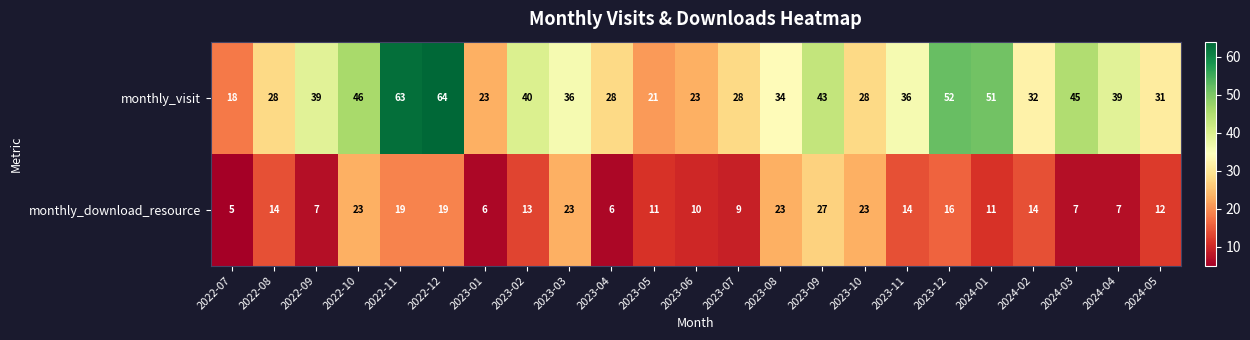

Rank the series at 2022-12 from highest to lowest value.

monthly_visit, monthly_download_resource